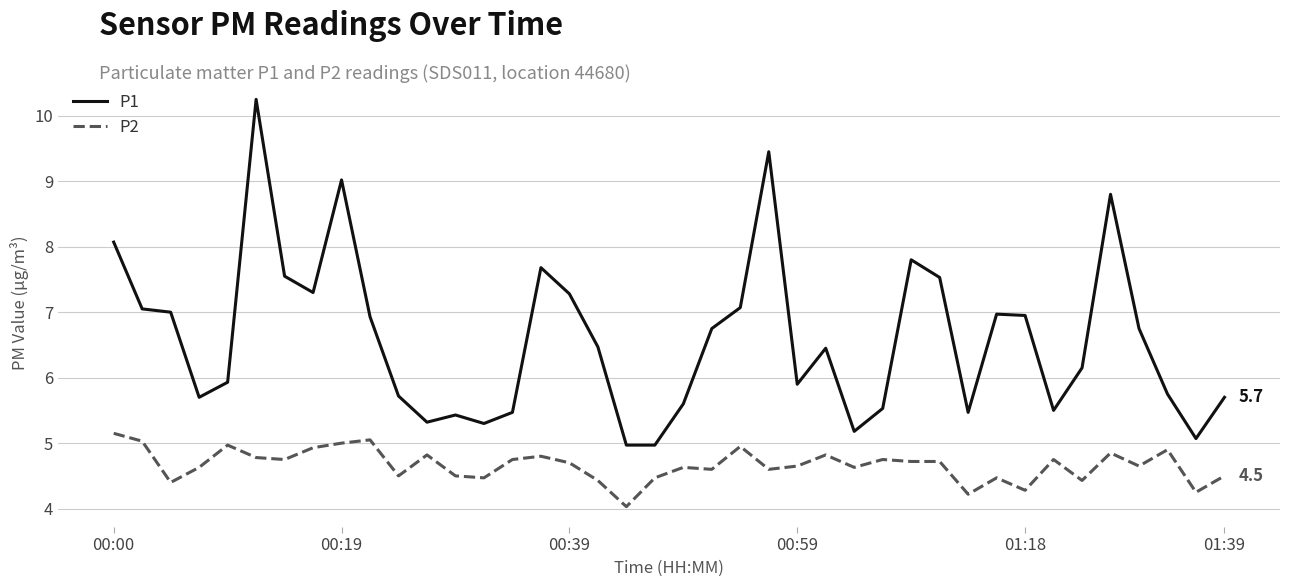

What is the sum of all P1 values?

263.8